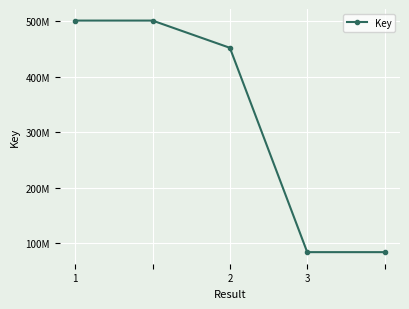

List the labels in order of value, largest first.

1, 2, 3, 3, 4